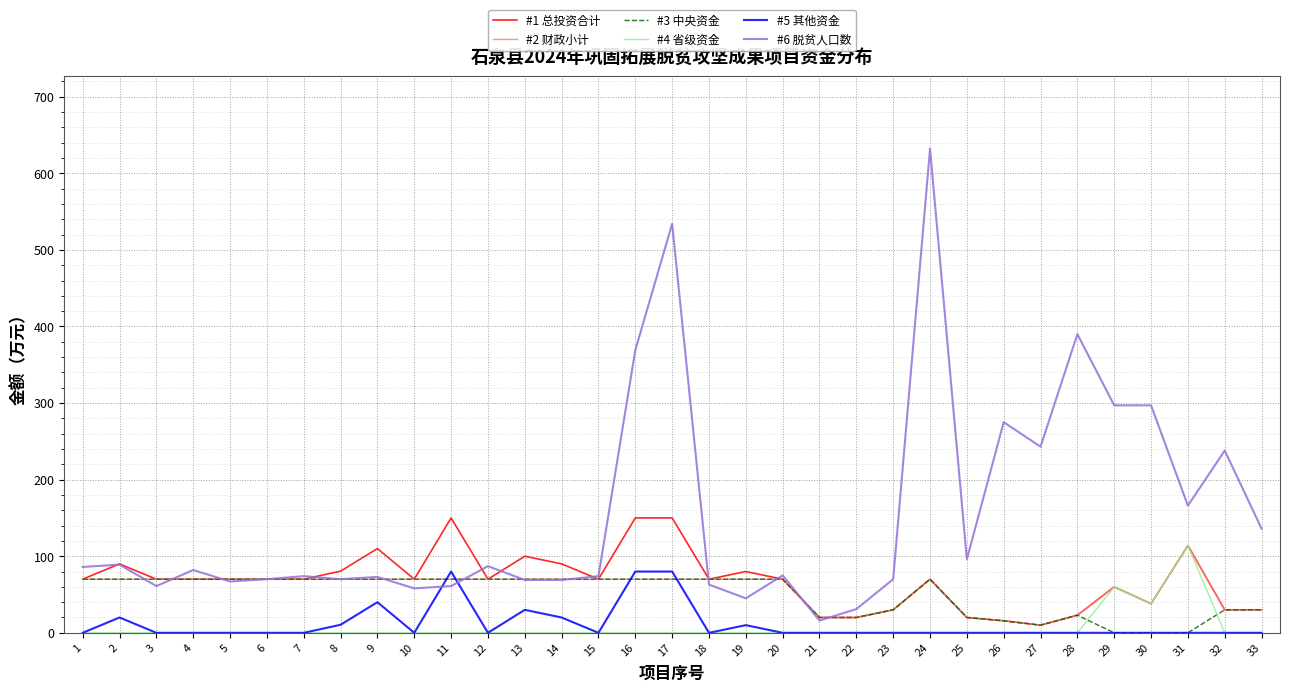

What is the maximum value shown in the chart?

632.0